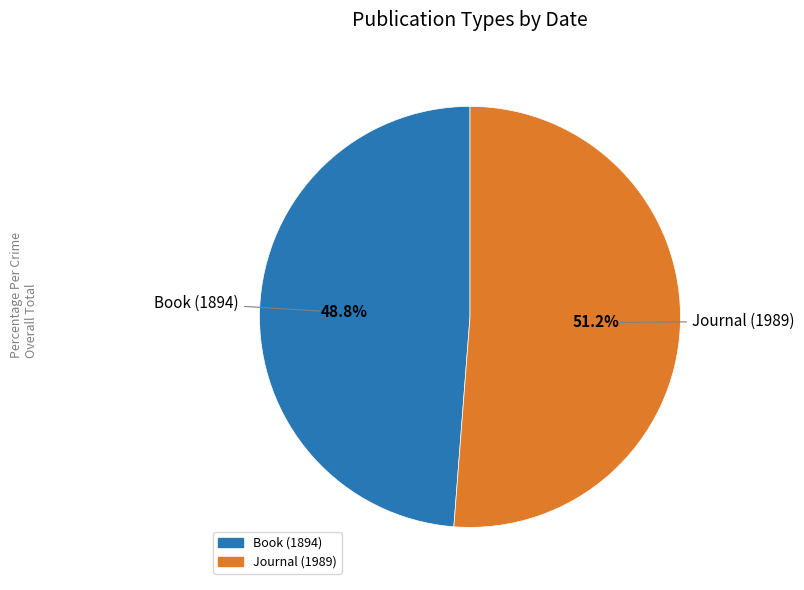

How many slices are in this pie chart?

2